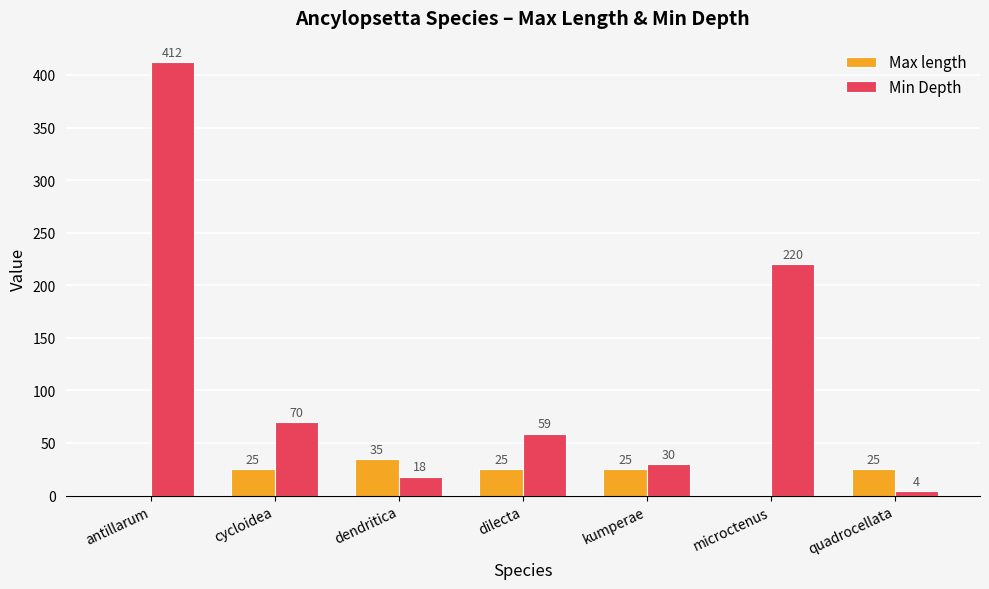

Reading left to right, transcribe all the data shown in this chart.

Max length: 0	25	35	25	25	0	25
Min Depth: 412	70	18	59	30	220	4